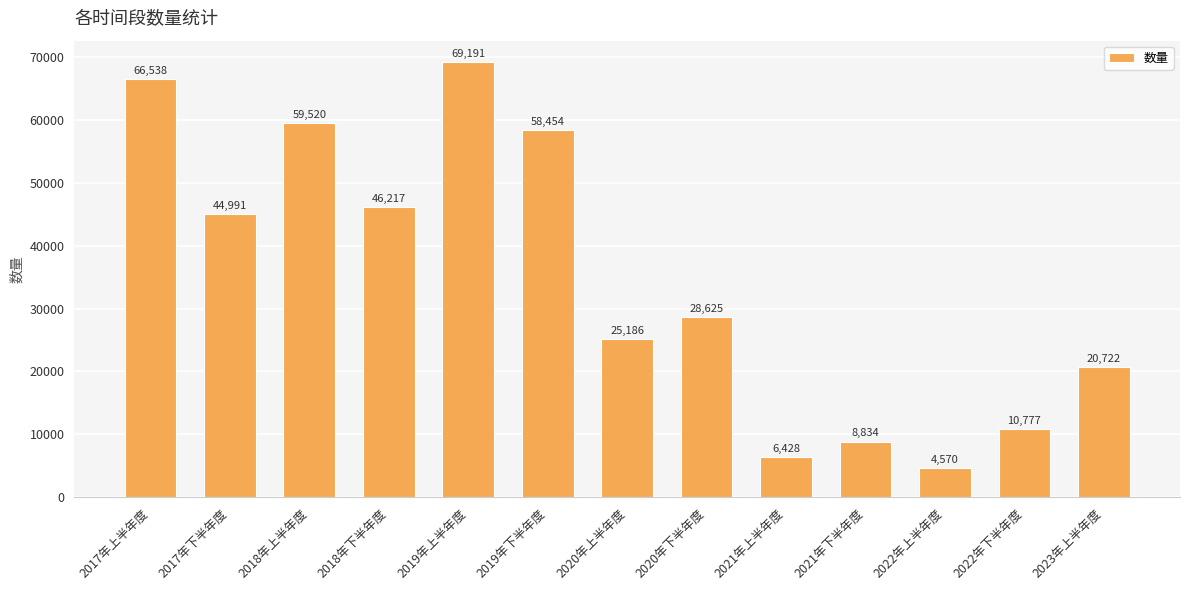

Reading right to left, list all the values displayed in this chart.

20722	10777	4570	8834	6428	28625	25186	58454	69191	46217	59520	44991	66538